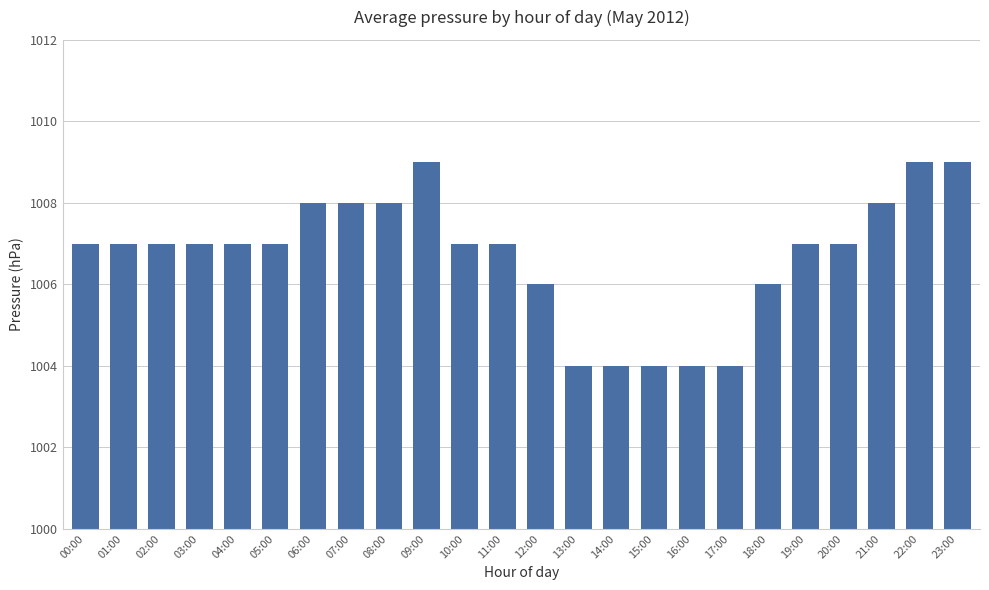

Count the number of categories in the chart.

24